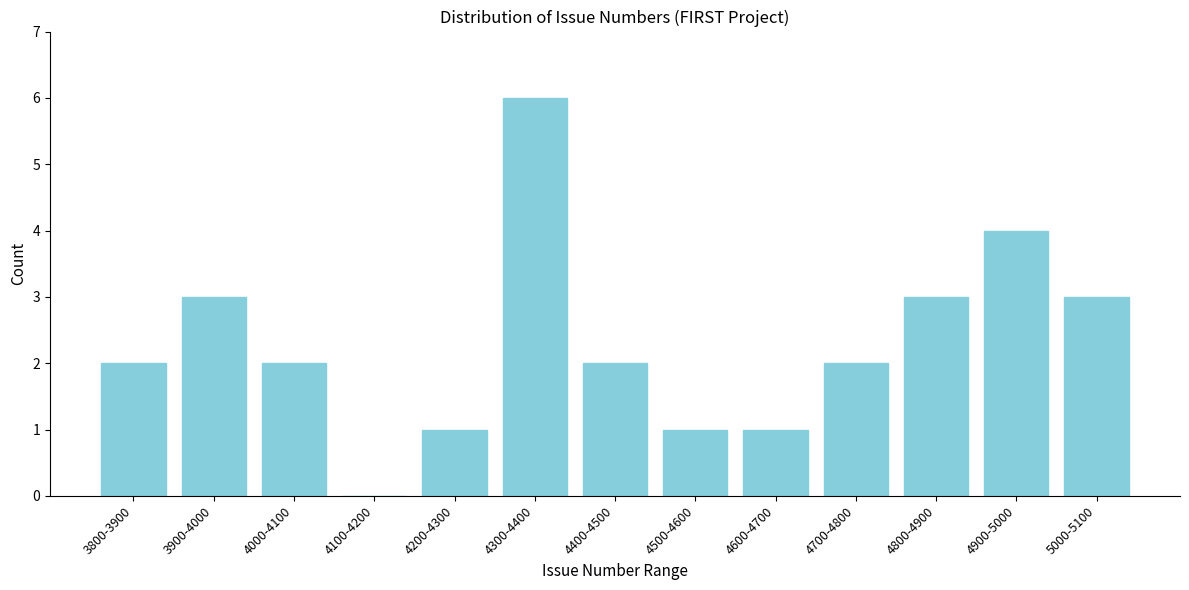

Reading left to right, transcribe all the data shown in this chart.

3800-3900=2	3900-4000=3	4000-4100=2	4100-4200=0	4200-4300=1	4300-4400=6	4400-4500=2	4500-4600=1	4600-4700=1	4700-4800=2	4800-4900=3	4900-5000=4	5000-5100=3